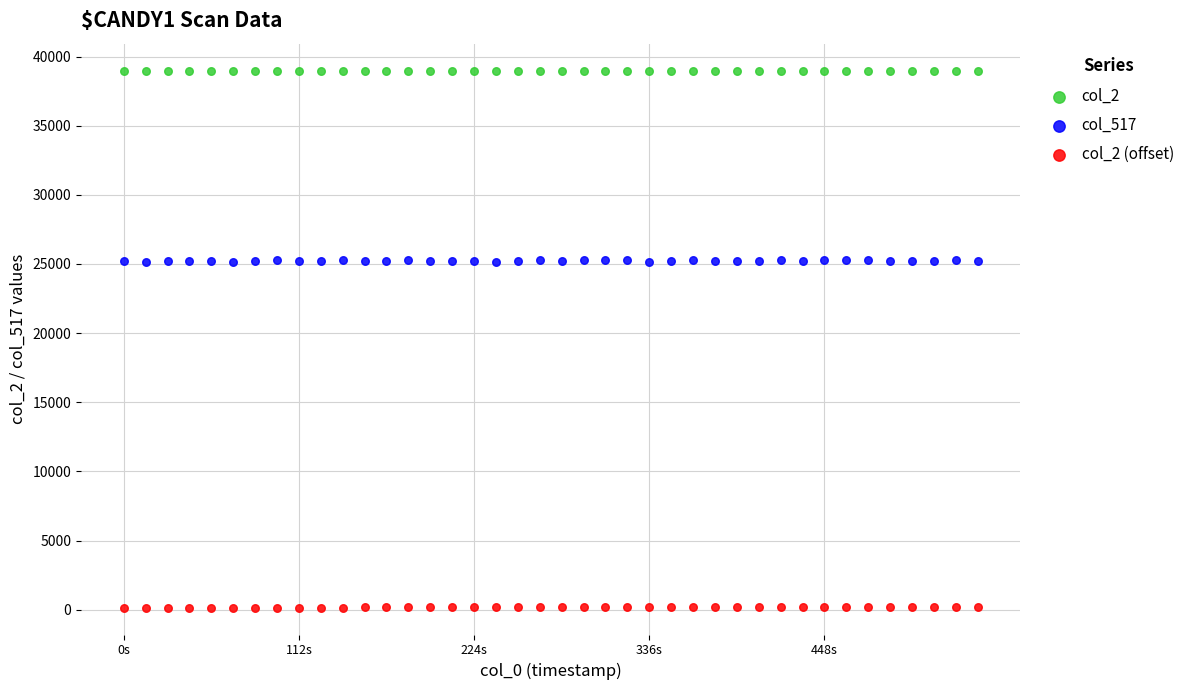

What are all the series names shown in the legend?

col_2, col_517, col_2 (offset)